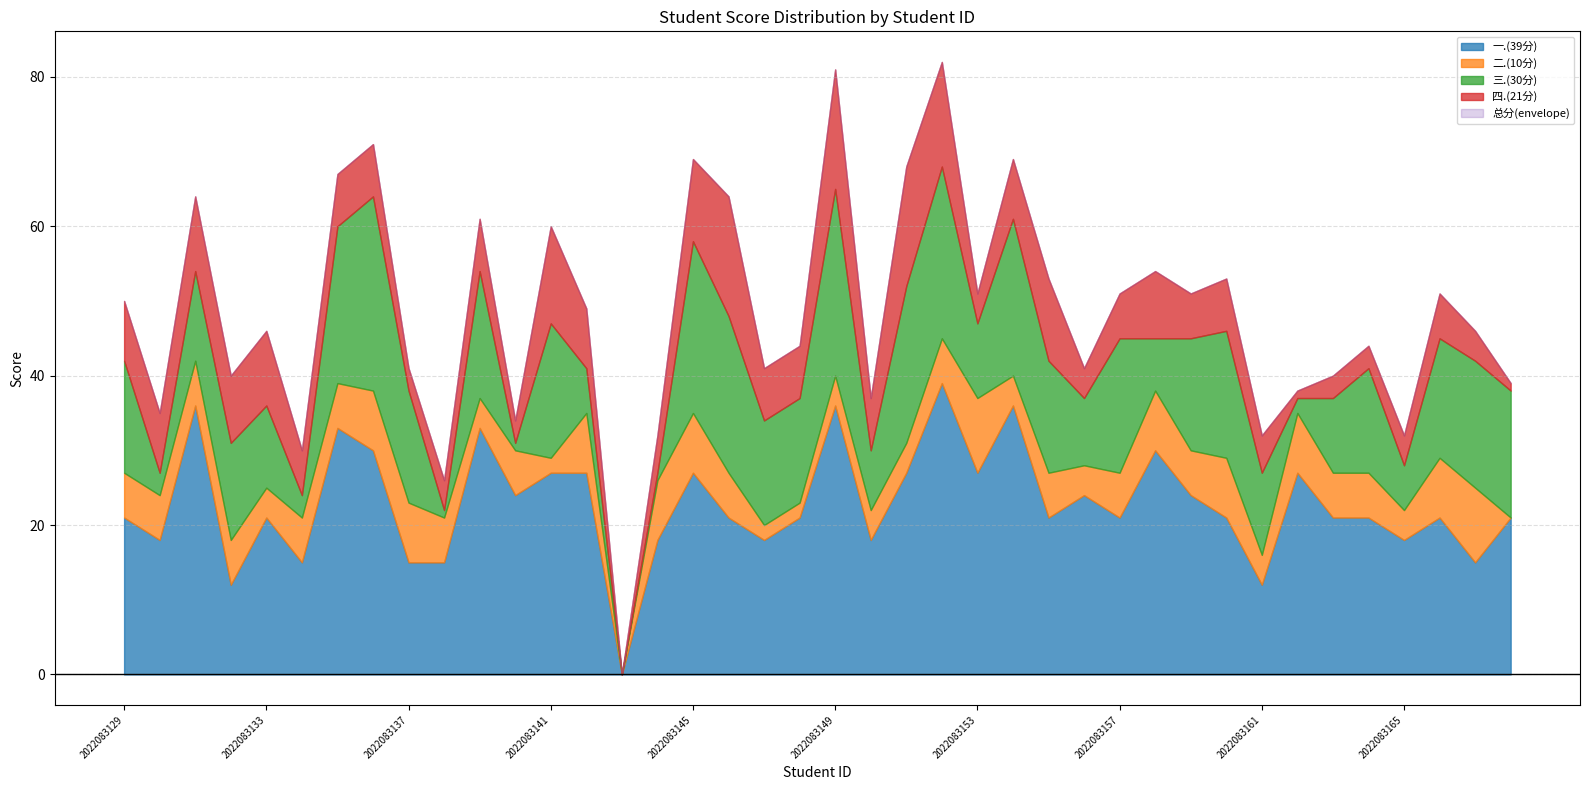

Where is 一.(39分) nearest to the value 19?

2022083130